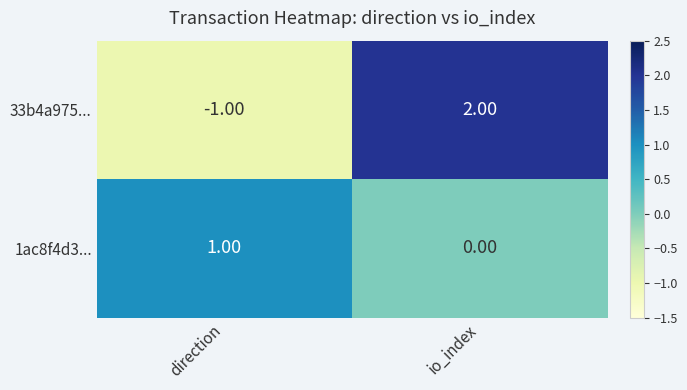

What is the difference between the 33b4a975... values at io_index and direction?

3